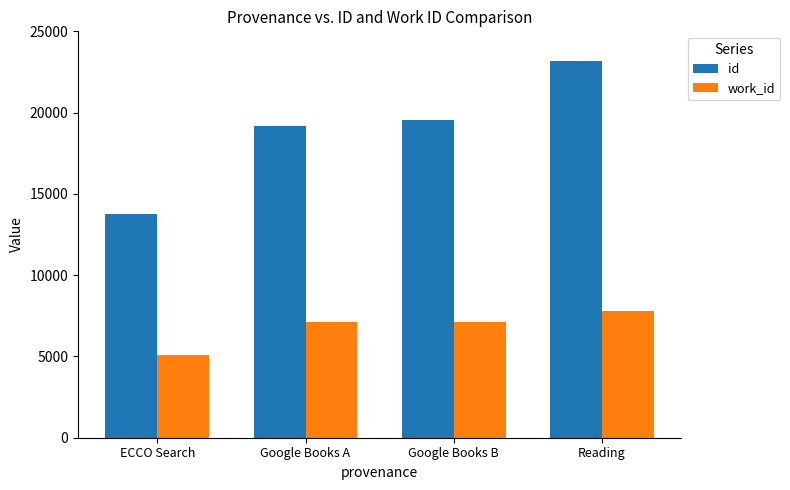

What is the sum of the id values at Google Books B and ECCO Search?

33324